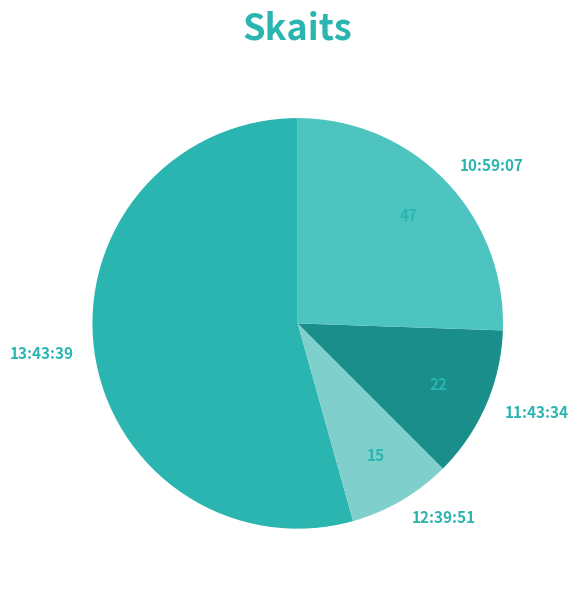

Is it true that 12:39:51 is 15% of the pie?

False